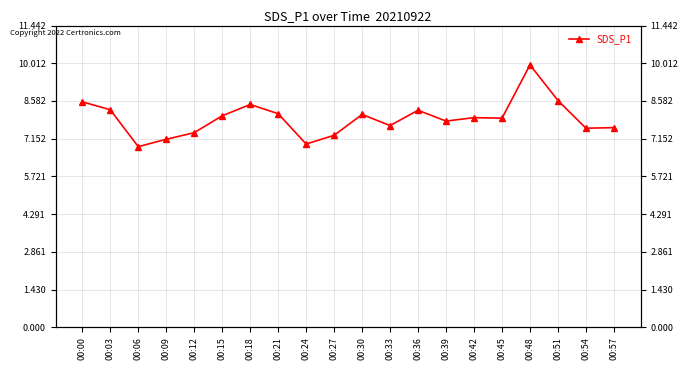

Reading left to right, list all the values displayed in this chart.

00:00=8.6	00:03=8.2	00:06=6.8	00:09=7.1	00:12=7.4	00:15=8.0	00:18=8.4	00:21=8.1	00:24=7.0	00:27=7.3	00:30=8.1	00:33=7.7	00:36=8.2	00:39=7.8	00:42=8.0	00:45=7.9	00:48=9.9	00:51=8.6	00:54=7.5	00:57=7.6